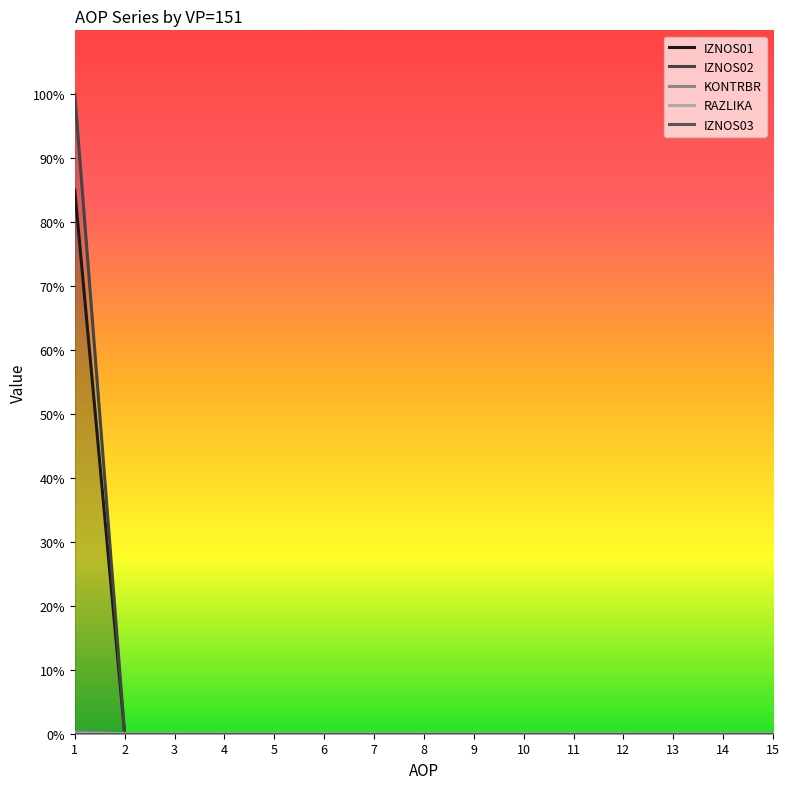

Is this an area chart (filled region under the line)?

No